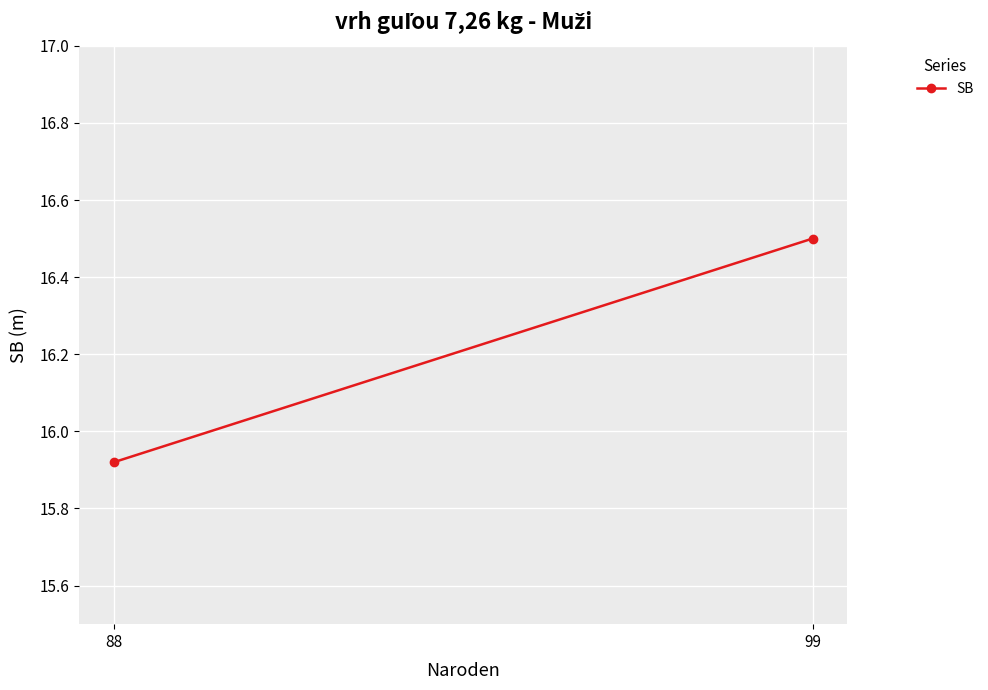

The chart shows a value of 7.9 at 88. True or false?

False